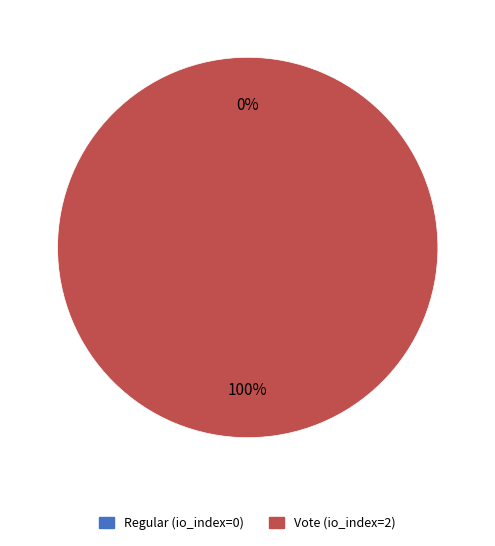

What percentage is NOT represented by Regular (io_index=0)?

100.0%